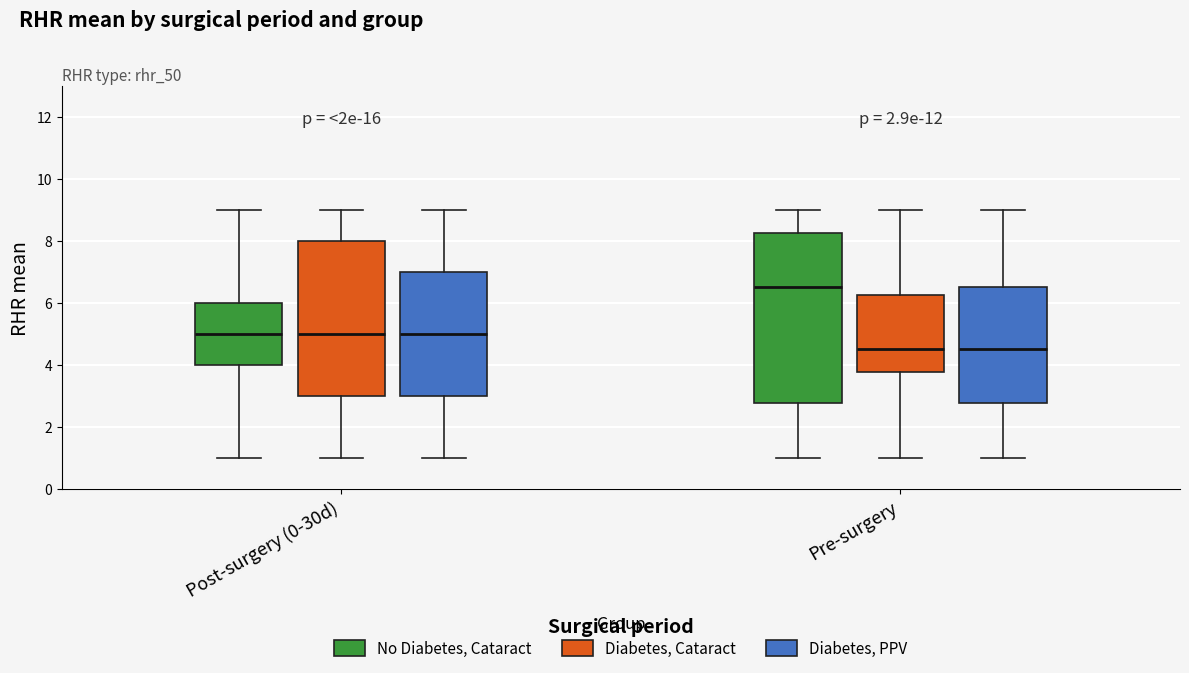

Reading left to right, read every box against the y-axis: the position of its median line, the range the box covers, and the ends of its whiskers. The values are not printed on the chart, so give them approximately, as read against the axis.

Post-surgery (0-30d) (No Diabetes, Cataract): median 5.0, box 4.0 to 6.0, whiskers 1.0 to 9.0
Post-surgery (0-30d) (Diabetes, Cataract): median 5.0, box 3.0 to 8.0, whiskers 1.0 to 9.0
Post-surgery (0-30d) (Diabetes, PPV): median 5.0, box 3.0 to 7.0, whiskers 1.0 to 9.0
Pre-surgery (No Diabetes, Cataract): median 6.6, box 2.8 to 8.2, whiskers 1.0 to 9.0
Pre-surgery (Diabetes, Cataract): median 4.6, box 3.8 to 6.2, whiskers 1.0 to 9.0
Pre-surgery (Diabetes, PPV): median 4.6, box 2.8 to 6.6, whiskers 1.0 to 9.0